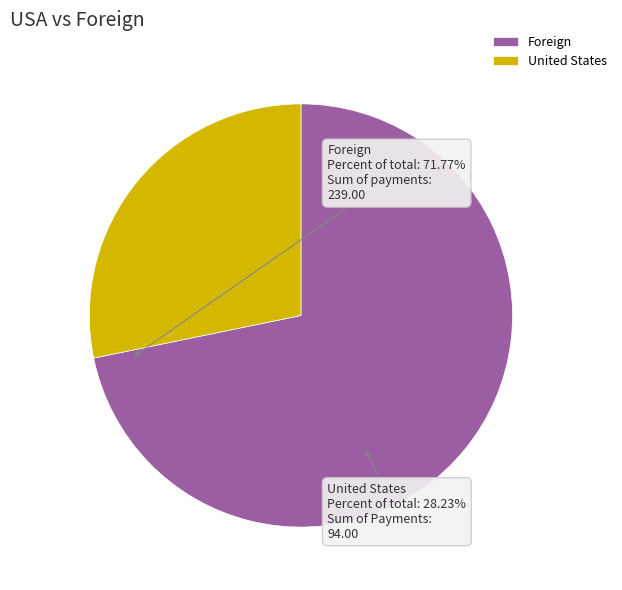

Which has a higher value, Foreign or United States?

Foreign